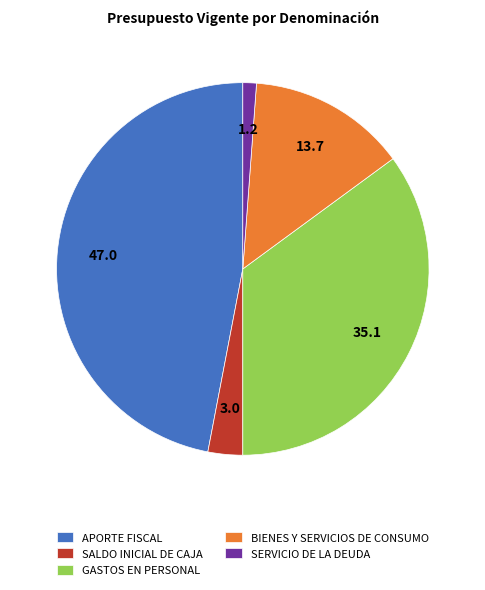

Rank the categories by value from highest to lowest.

APORTE FISCAL, GASTOS EN PERSONAL, BIENES Y SERVICIOS DE CONSUMO, SALDO INICIAL DE CAJA, SERVICIO DE LA DEUDA